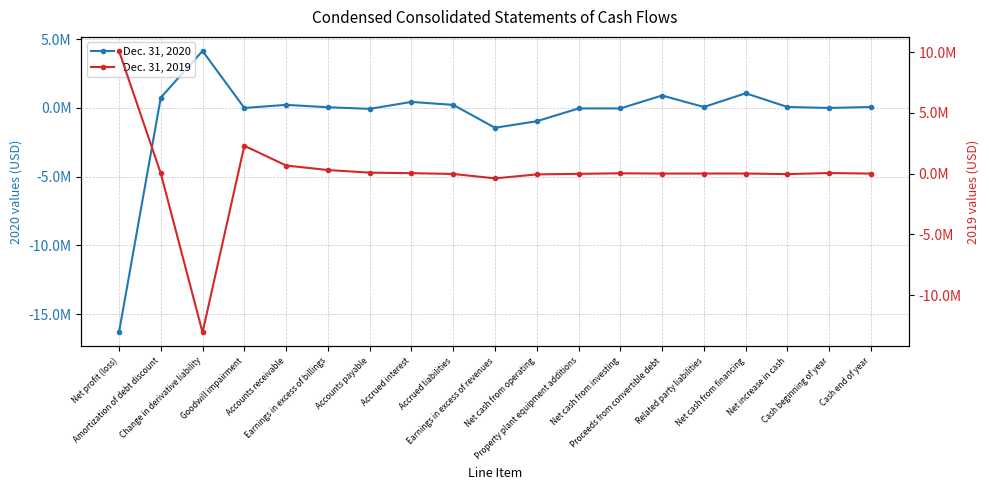

Reading right to left, extract all data points from this chart.

Dec. 31, 2020: Cash end of year=72764	Cash beginning of year=1444	Net increase in cash=71320	Net cash from financing=1069810	Related party liabilities=70180	Proceeds from convertible debt=906540	Net cash from investing=-33823	Property plant equipment additions=-33823	Net cash from operating=-964667	Earnings in excess of revenues=-1439816	Accrued liabilities=224458	Accrued interest=441619	Accounts payable=-65038	Earnings in excess of billings=52549	Accounts receivable=226078	Goodwill impairment=0	Change in derivative liability=4147008	Amortization of debt discount=755428	Net profit (loss)=-16324850
Dec. 31, 2019: Cash end of year=1444	Cash beginning of year=43285	Net increase in cash=-41841	Net cash from financing=4267	Related party liabilities=4267	Proceeds from convertible debt=0	Net cash from investing=22408	Property plant equipment additions=-20968	Net cash from operating=-68516	Earnings in excess of revenues=-394250	Accrued liabilities=-31653	Accrued interest=33594	Accounts payable=76274	Earnings in excess of billings=291096	Accounts receivable=663675	Goodwill impairment=2289884	Change in derivative liability=-13068808	Amortization of debt discount=15676	Net profit (loss)=10091305